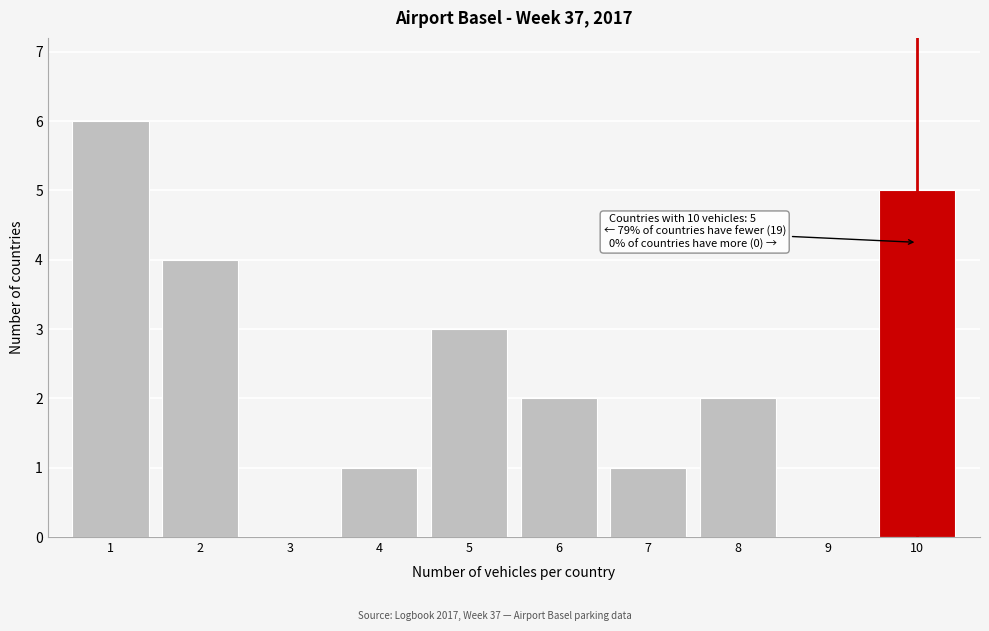

Reading left to right, transcribe all the data shown in this chart.

1=6	2=4	3=0	4=1	5=3	6=2	7=1	8=2	9=0	10=5